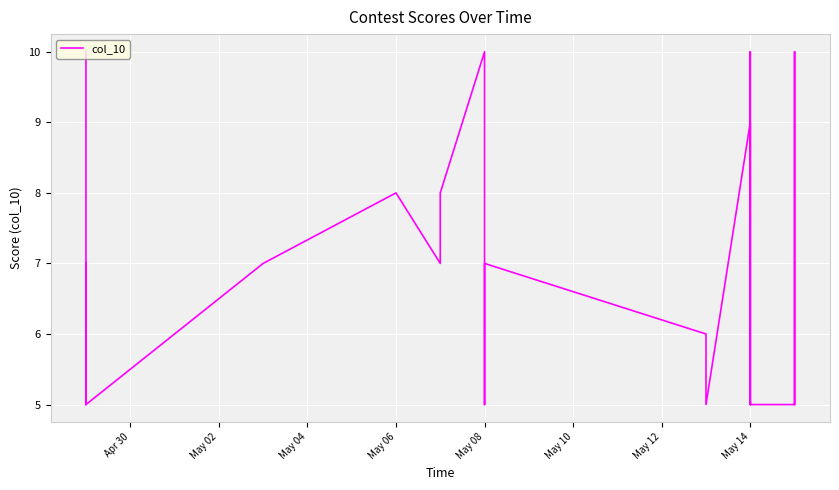

Is it true that the value at 33 is 4?

False